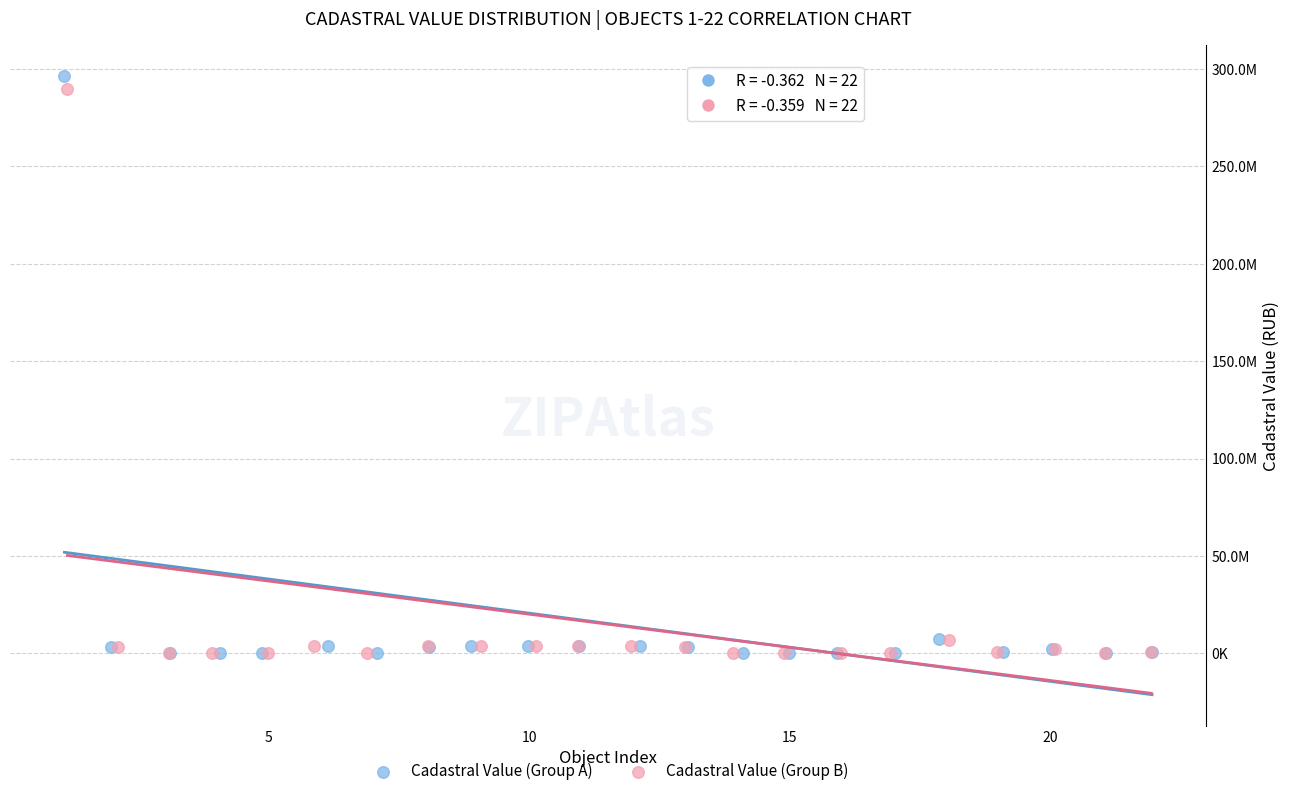

What are all the series names shown in the legend?

Cadastral Value (Group A), Cadastral Value (Group B)